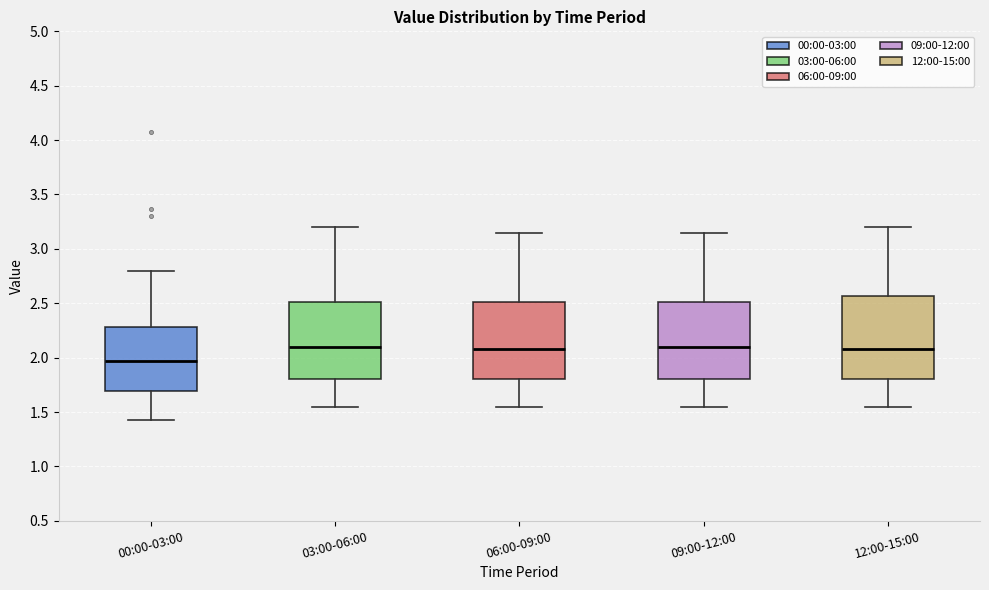

Which box has the lowest median line?

00:00-03:00